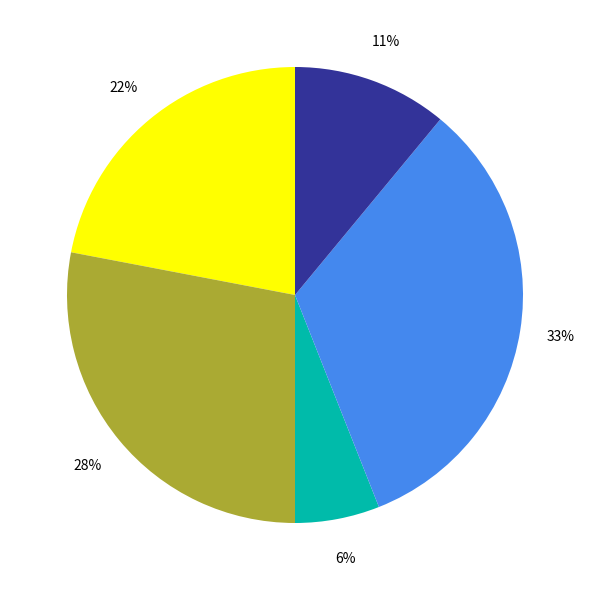

Is there any slice that represents more than half of the pie?

No